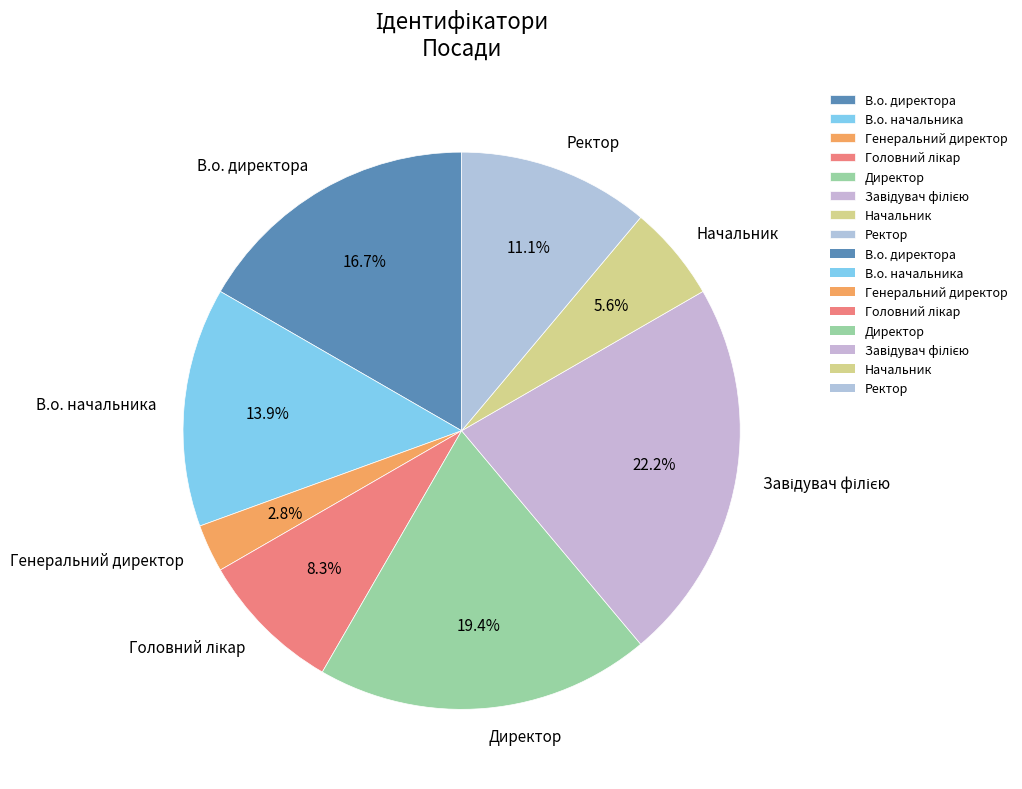

What percentage is NOT represented by В.о. директора?

83.3%